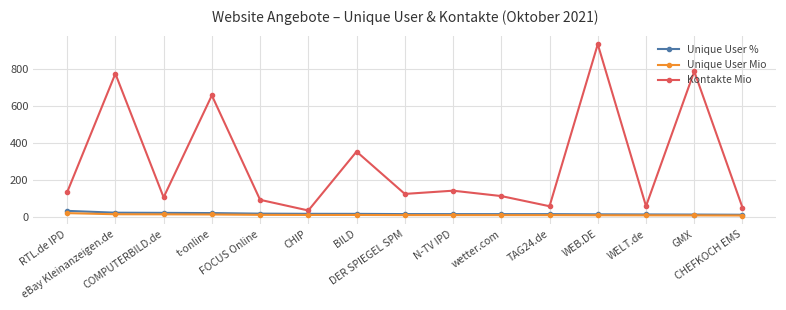

At which label does Unique User % first exceed 14?

RTL.de IPD